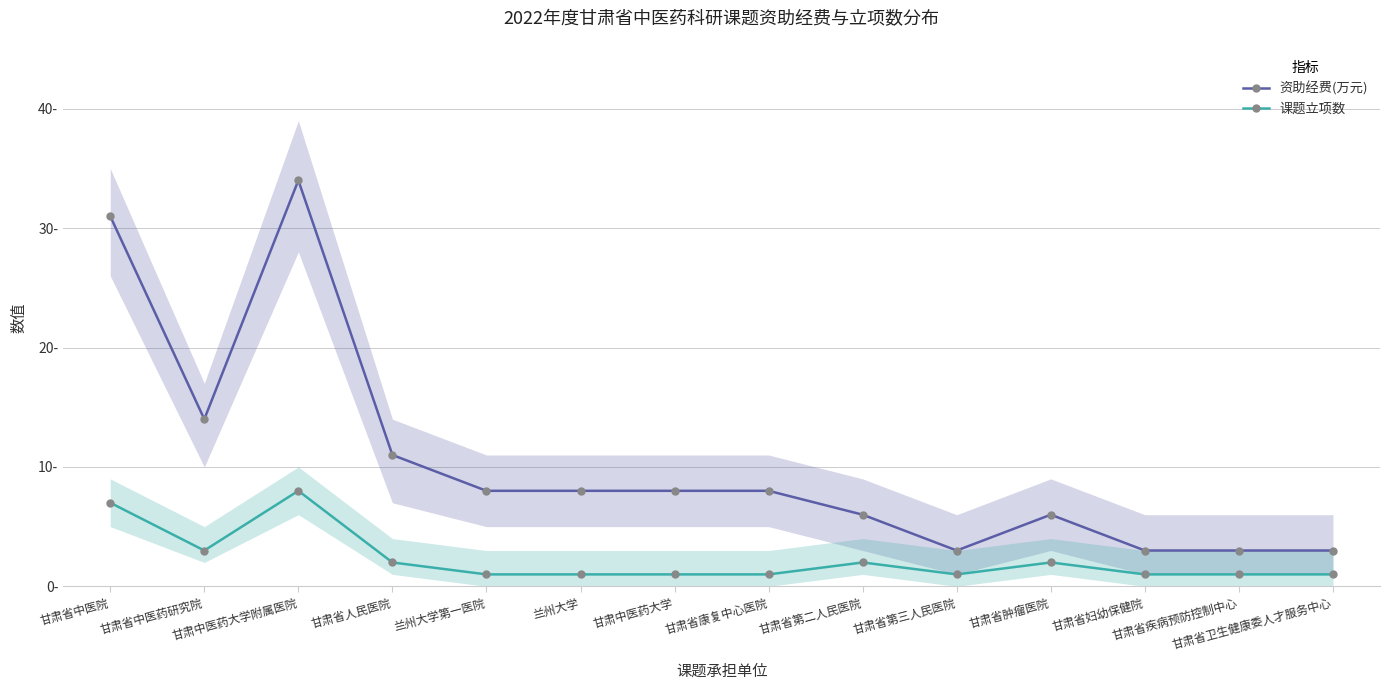

How many 课题立项数 values are between 1 and 2?

11